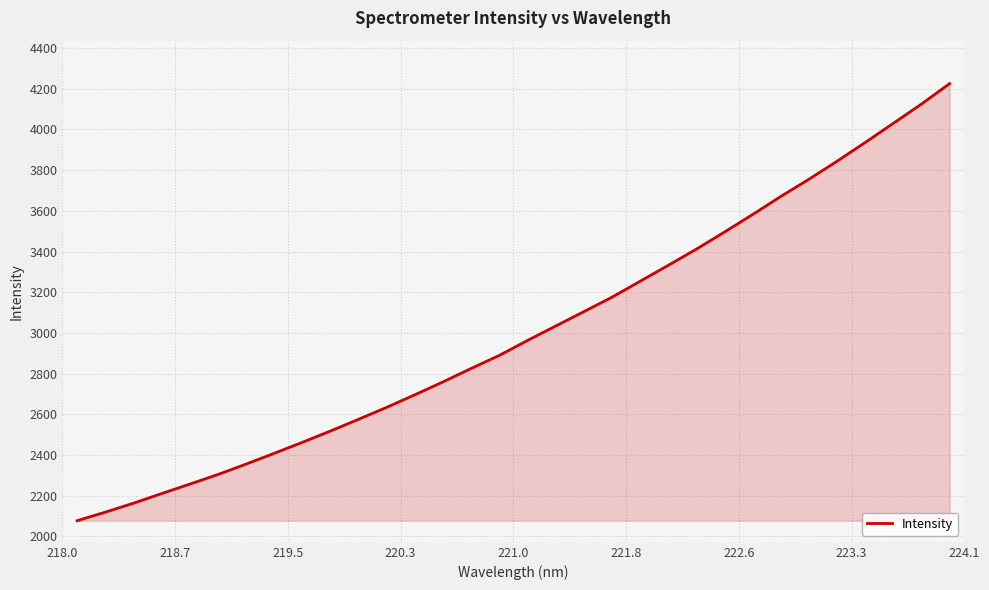

How many lines are shown in the chart?

1